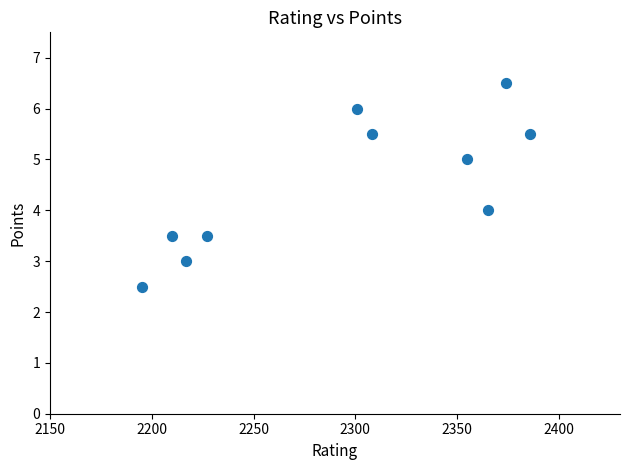

What is the range of X values (max minus min)?

191.0